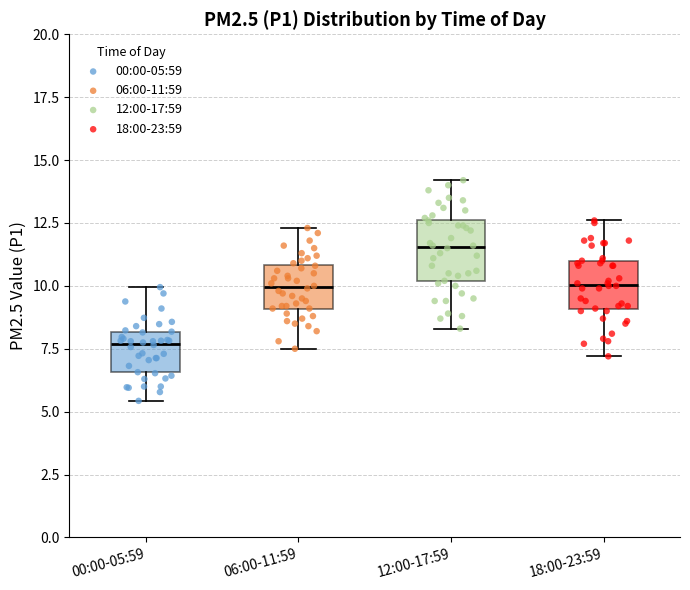

Which box is the tallest, from its lower edge to its upper edge?

12:00-17:59